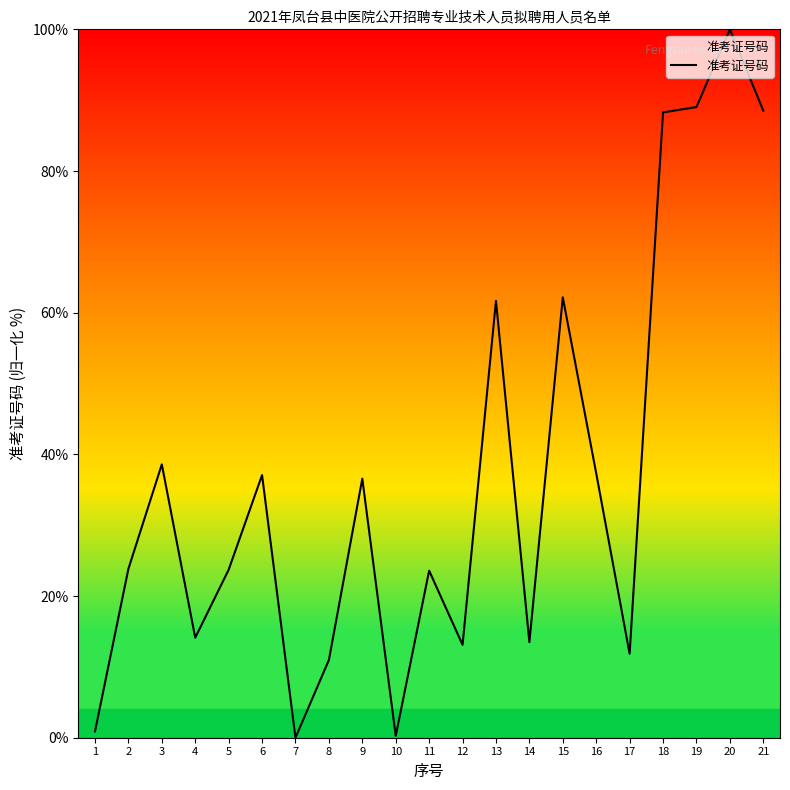

What is the difference between the maximum and minimum values?

100.0